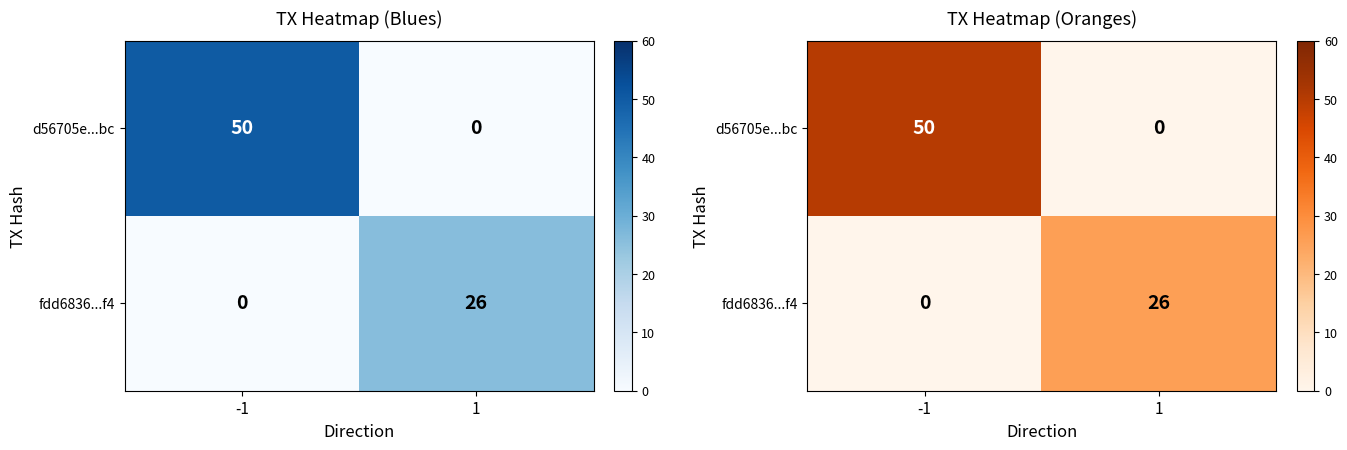

Between 1 and -1, which is larger?

-1